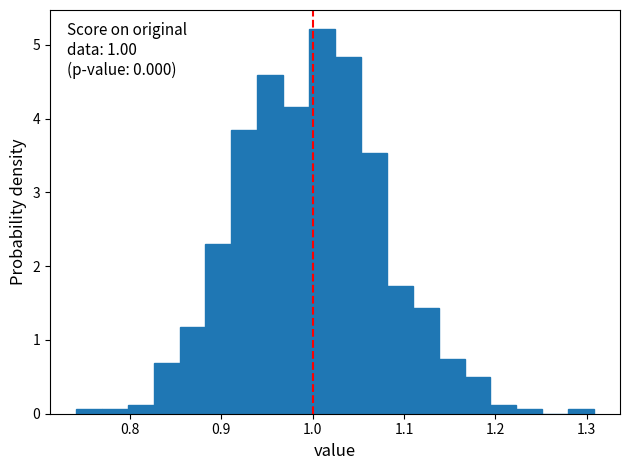

Read against the x-axis, roughly where is the centre of the tallest bar?

1.01